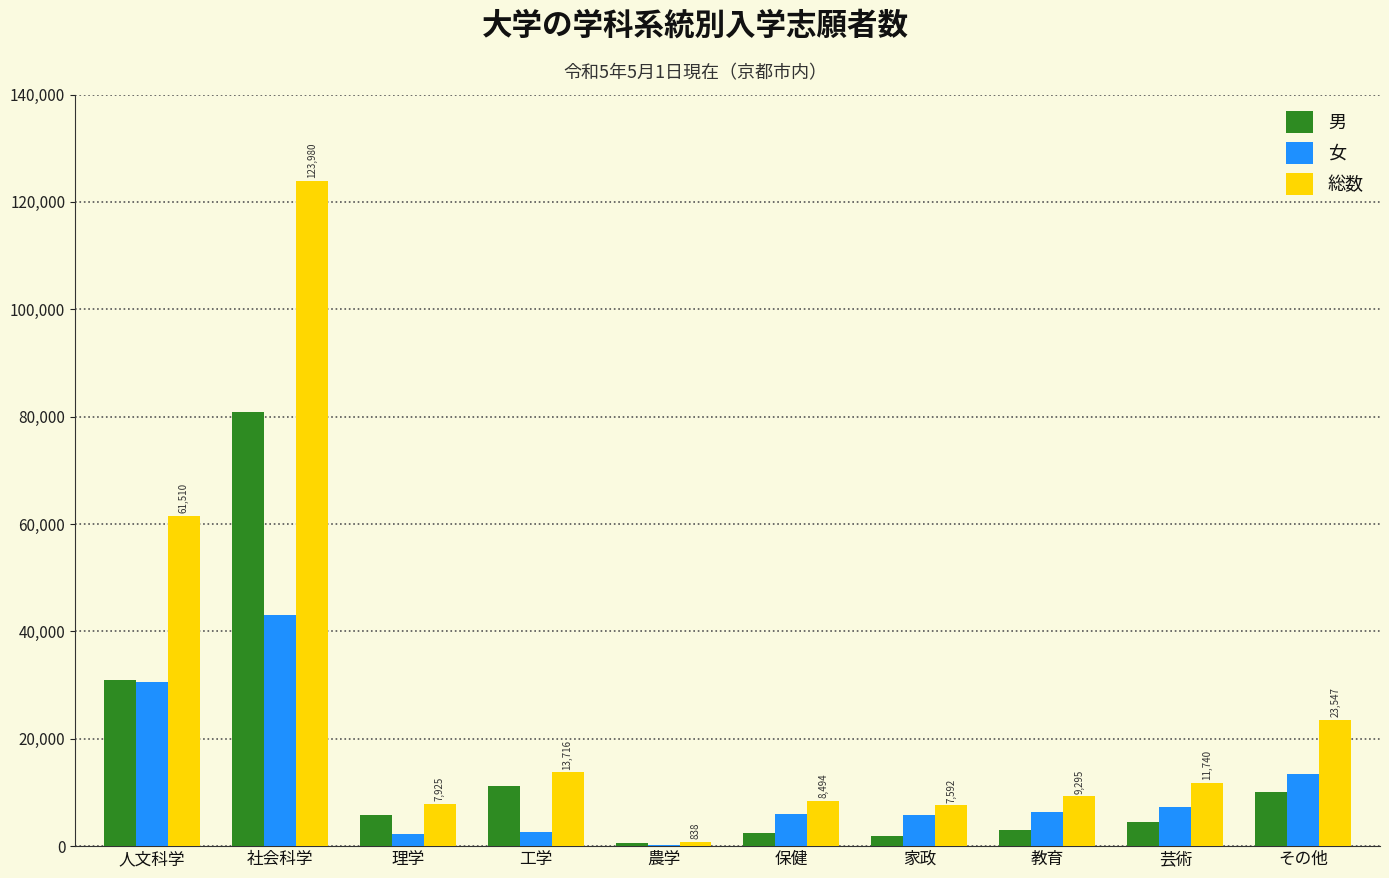

The 女 series shows 6006 at 保健. True or false?

True